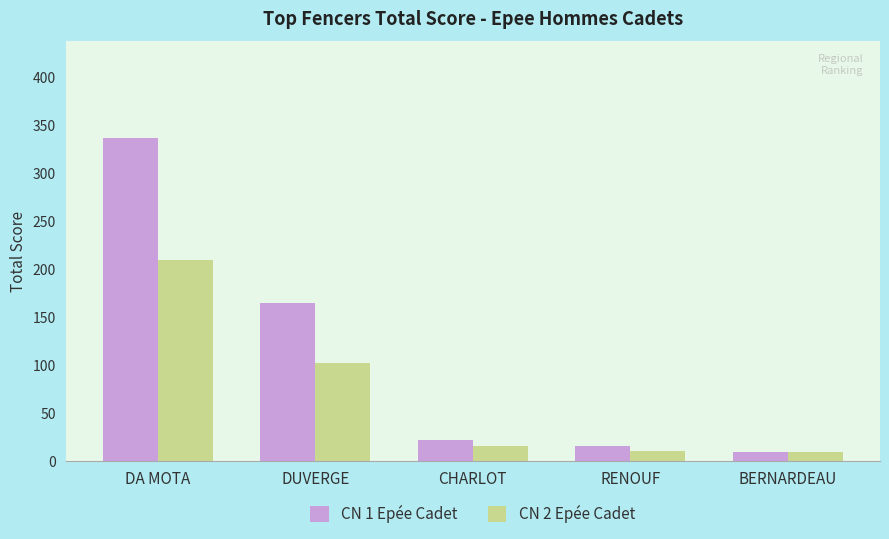

What is the label of the 4th bar from the left?

RENOUF